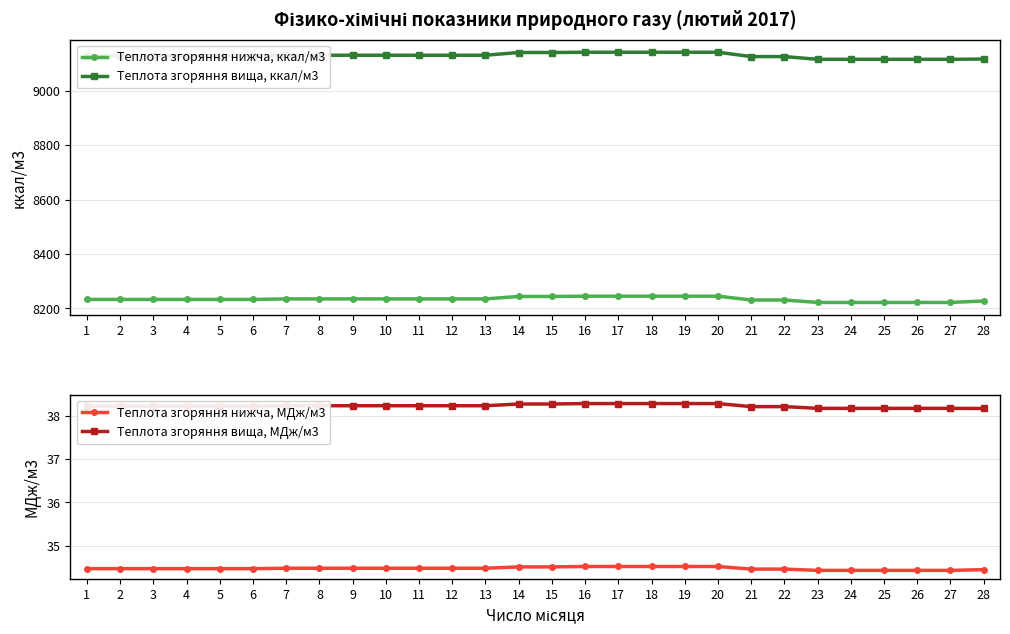

How many lines are shown in the chart?

4